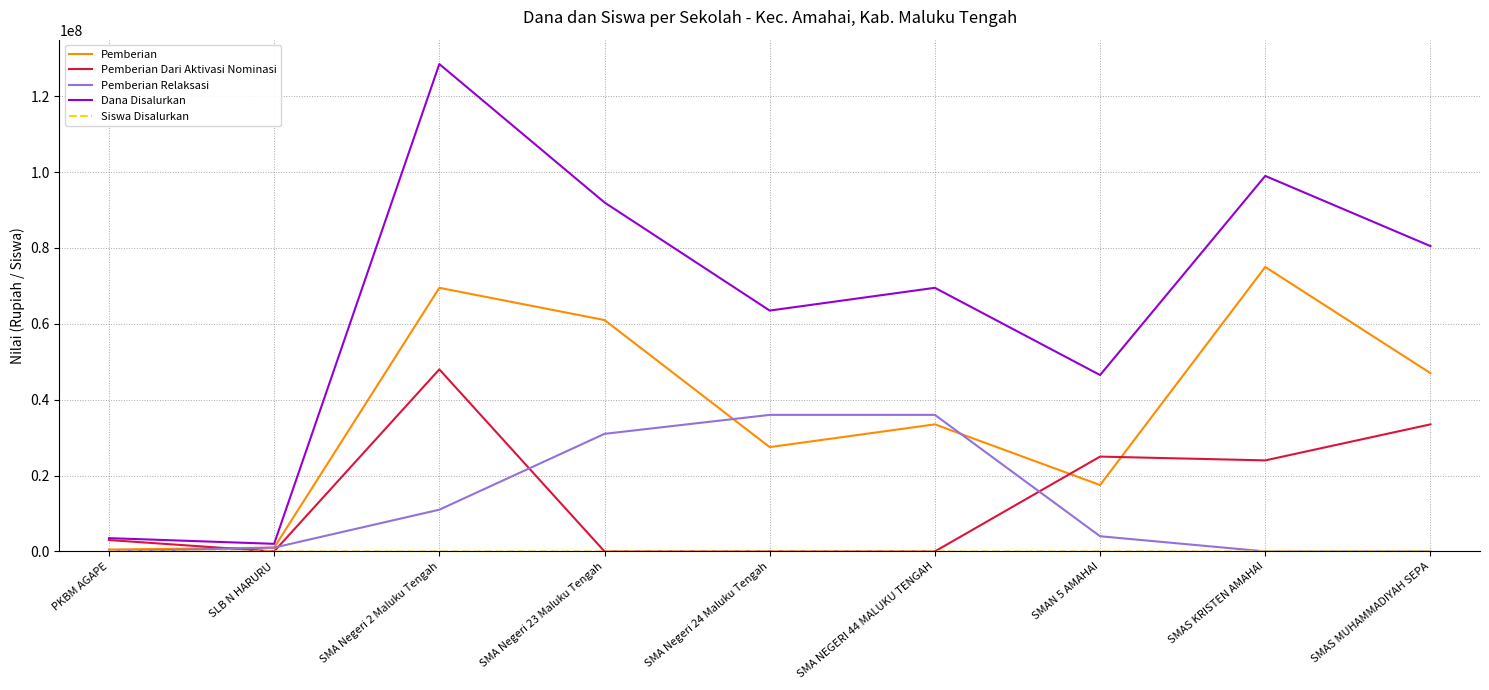

Which series has the widest spread of values?

Dana Disalurkan